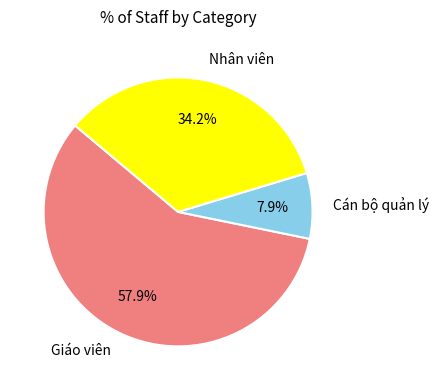

Which has a higher value, Nhân viên or Giáo viên?

Giáo viên